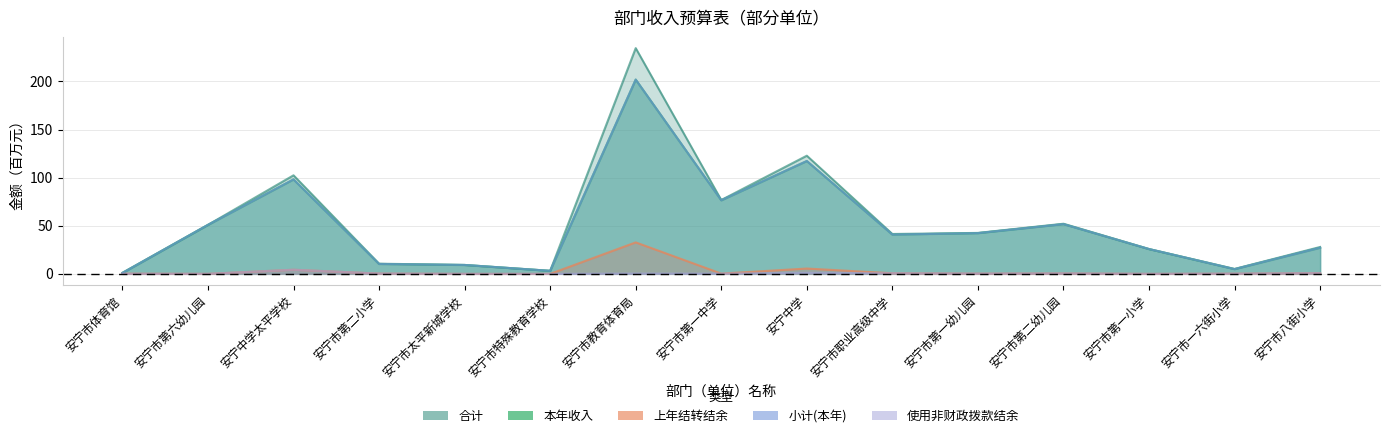

Where is 使用非财政拨款结余 nearest to the value 2?

安宁中学